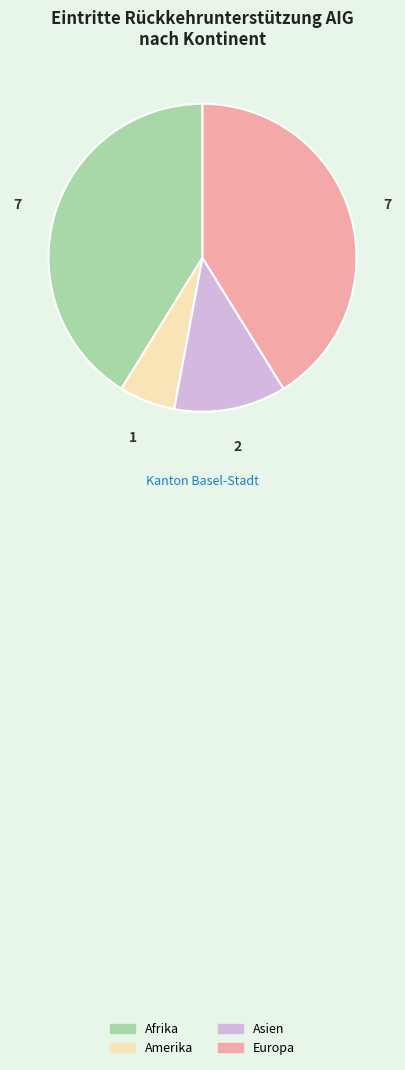

Which slice is the smallest?

Amerika